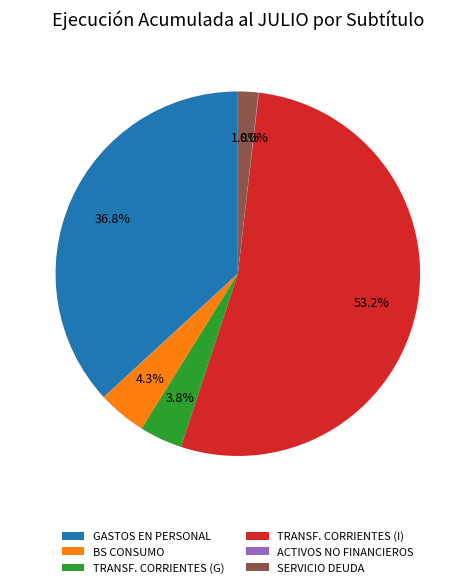

Is there a majority slice in this chart?

Yes